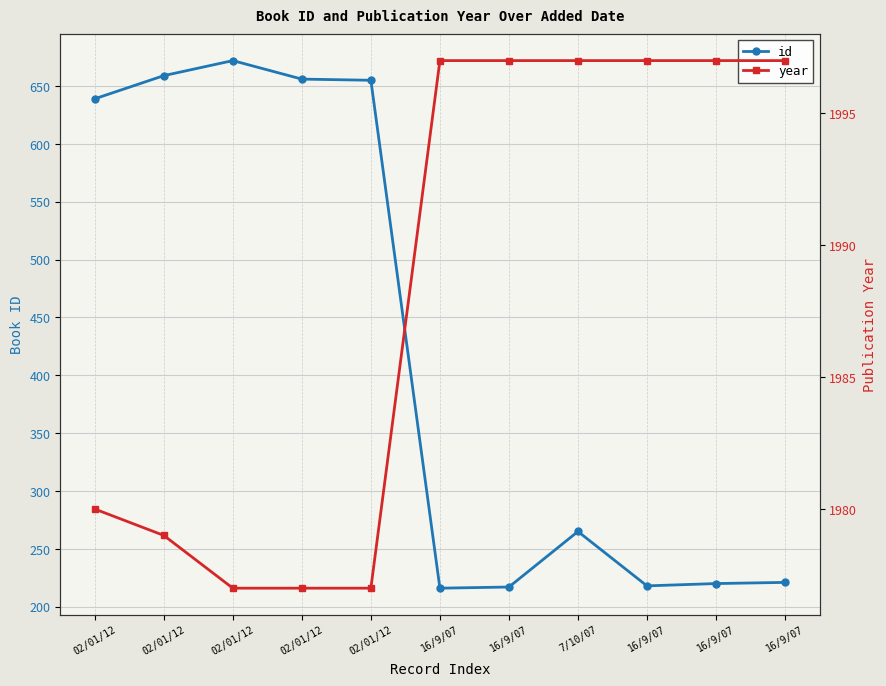

Reading left to right, list all the values displayed in this chart.

id: 639	659	672	656	655	216	217	265	218	220	221
year: 1980	1979	1977	1977	1977	1997	1997	1997	1997	1997	1997